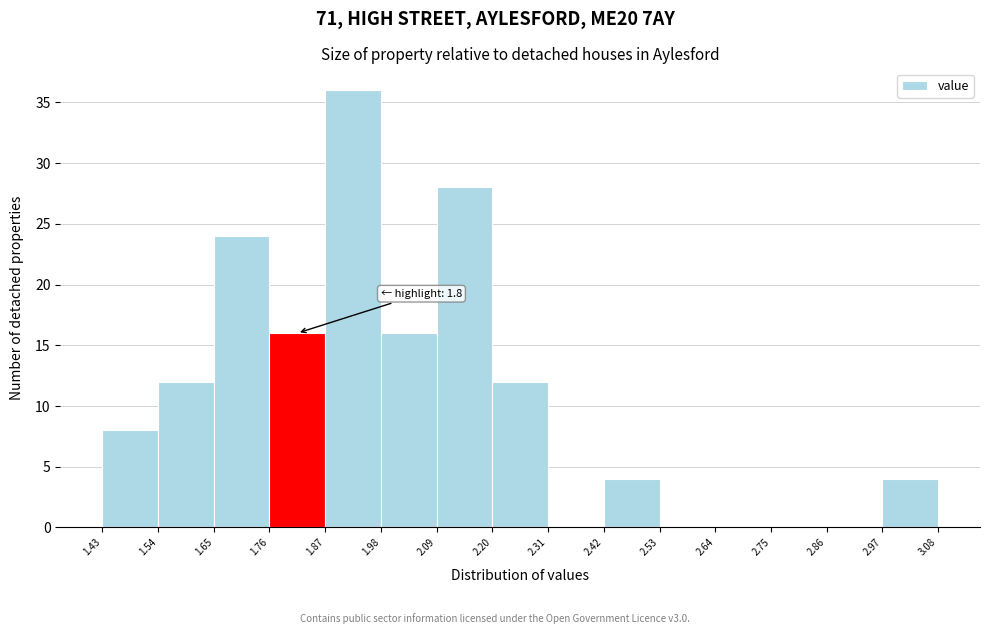

Over which range of the x-axis is the bar tallest?

1.87 to 1.98